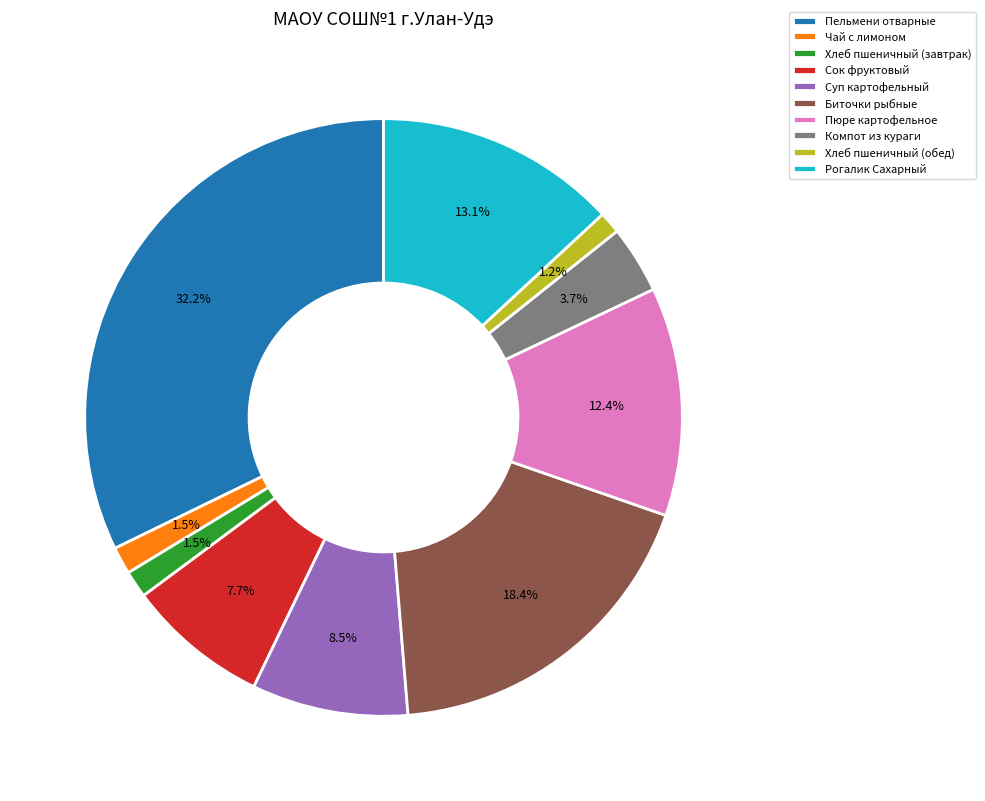

To the nearest percent, what portion does Компот из кураги represent?

4%